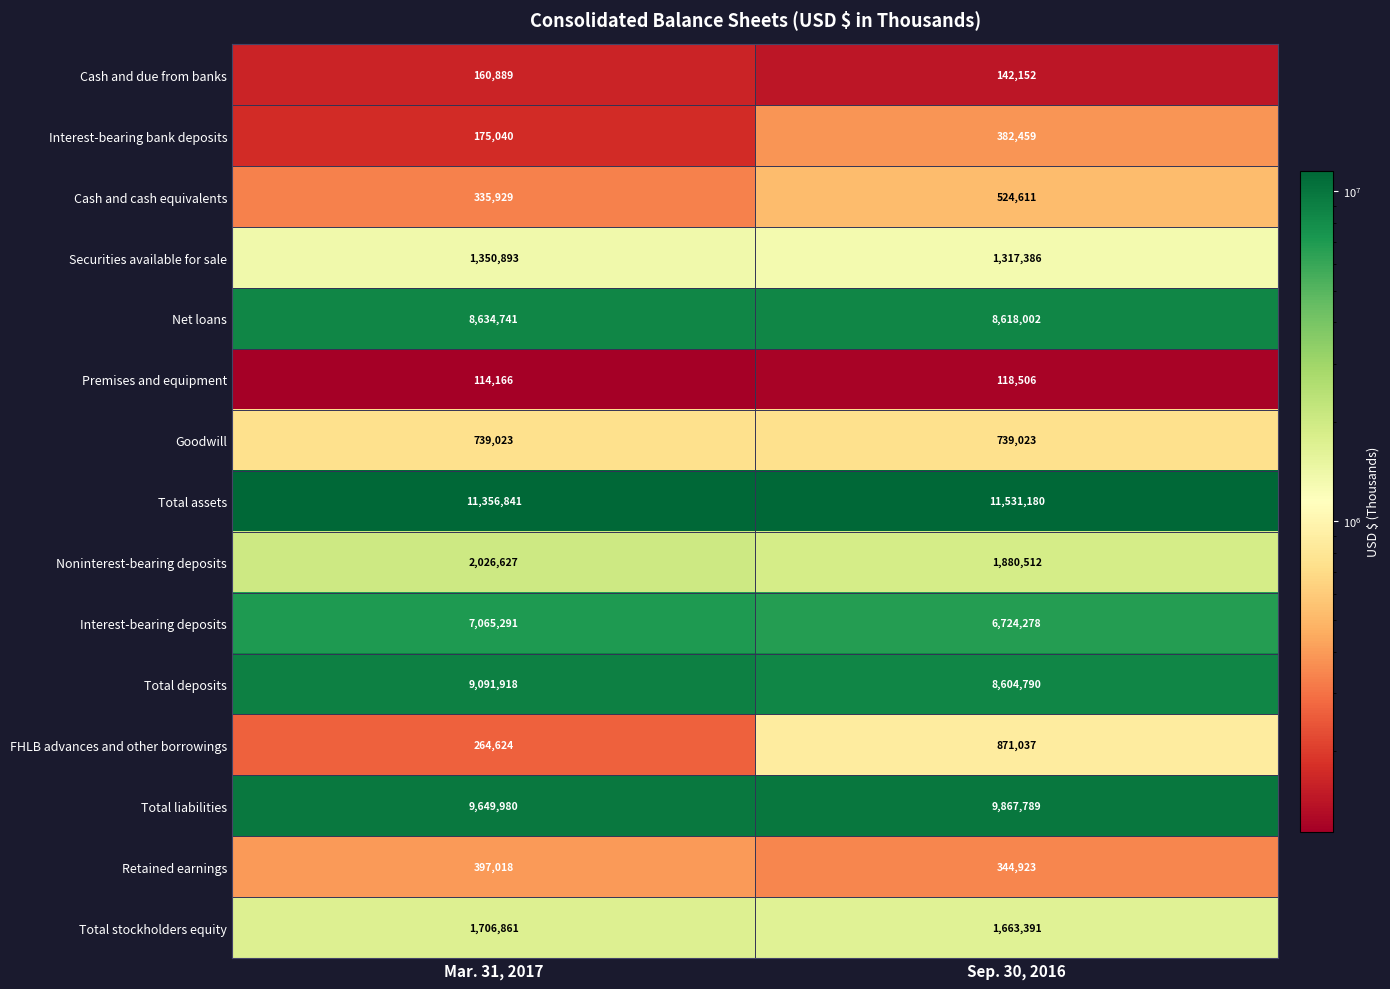

What is the approximate value of Retained earnings at Mar. 31, 2017?

397018